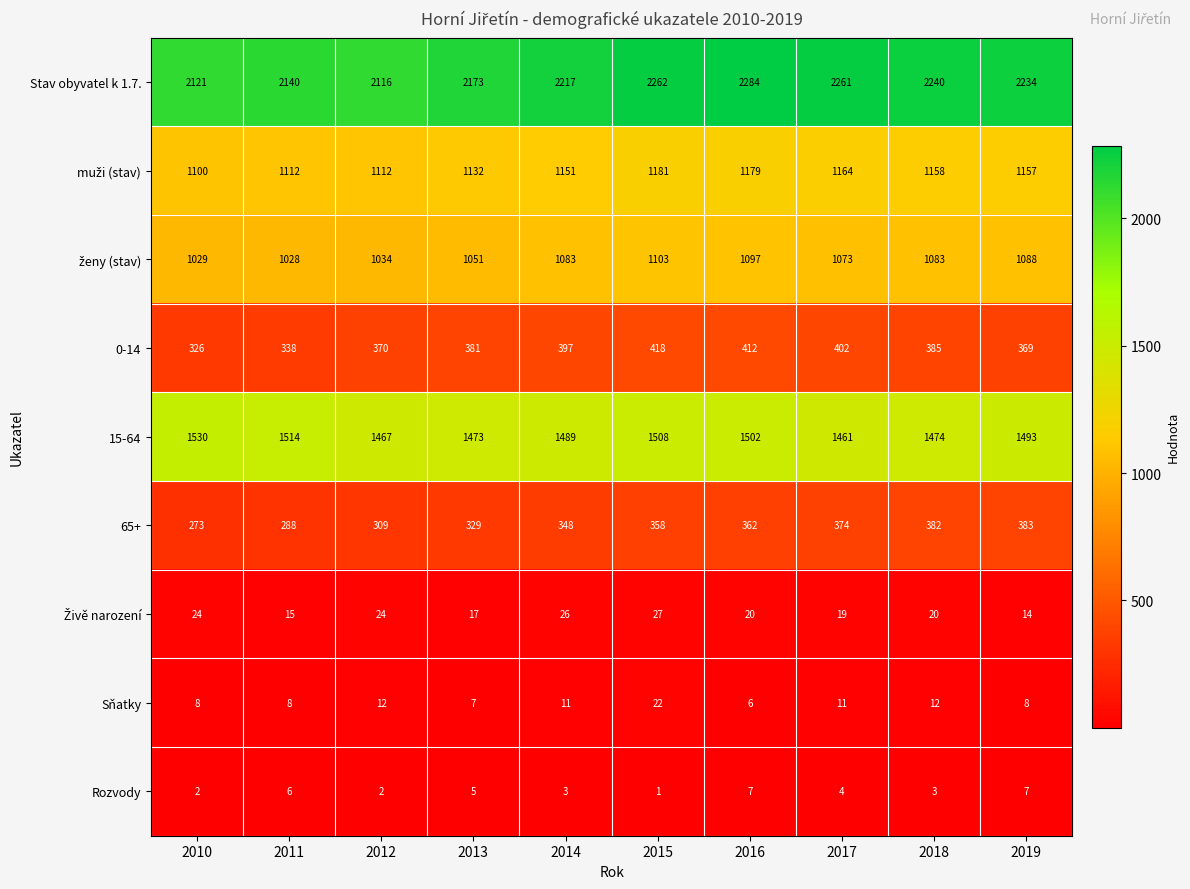

What is the total value across all series at 2010?

6413